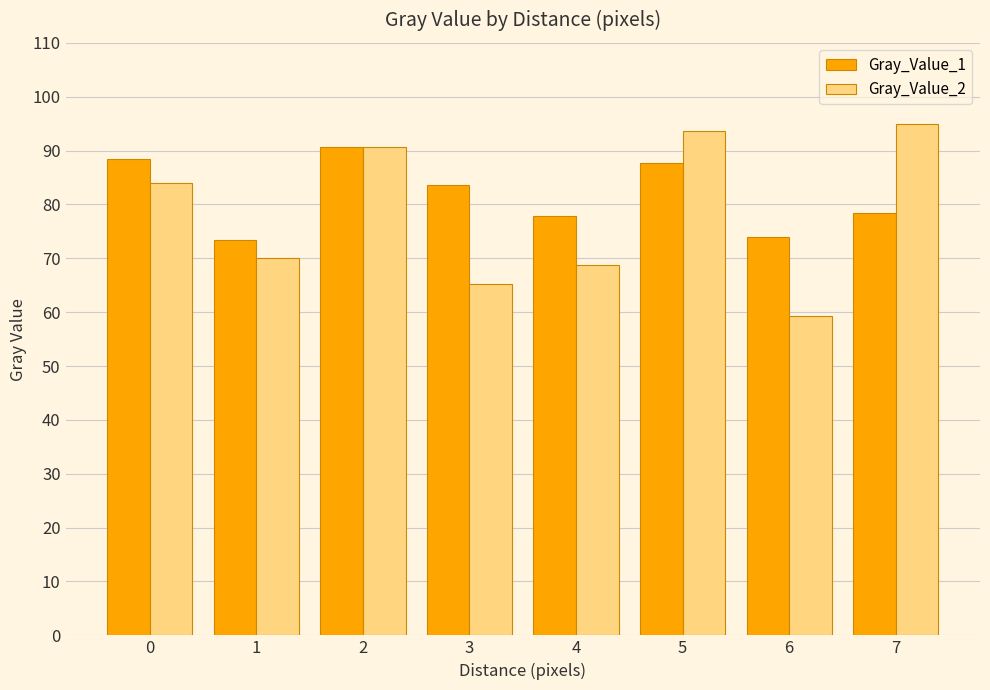

Which label corresponds to the smallest value in the chart?

6